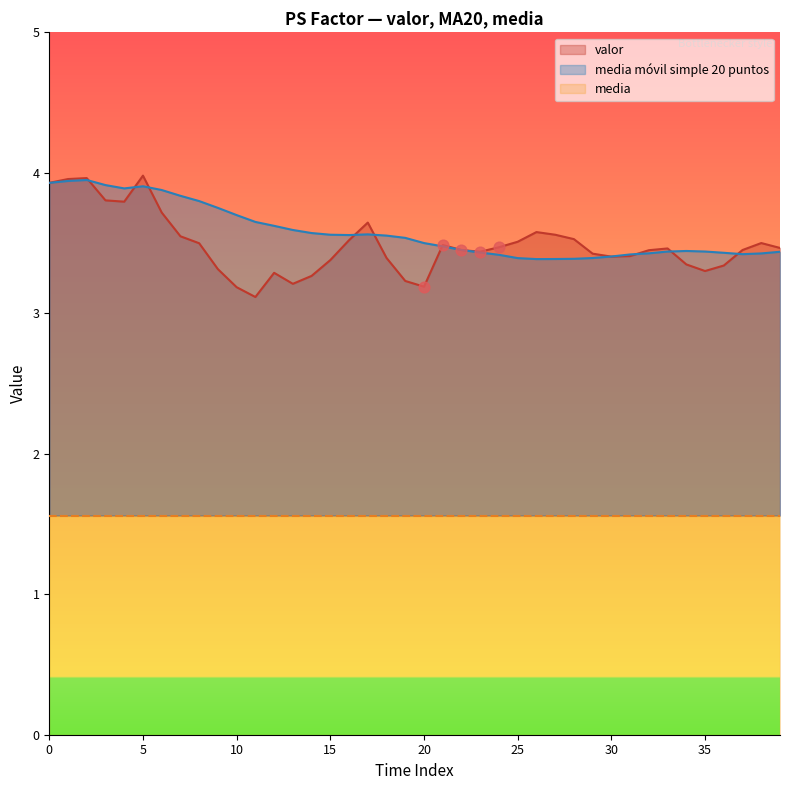

Which series has the widest spread of Y values?

valor